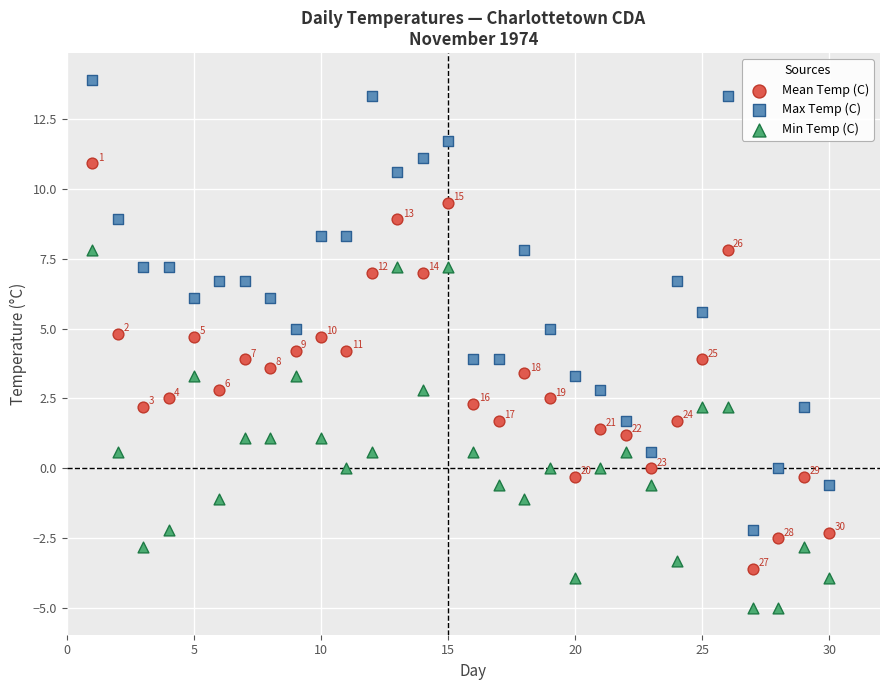

Which series has the largest Y range (max minus min)?

Max Temp (C)